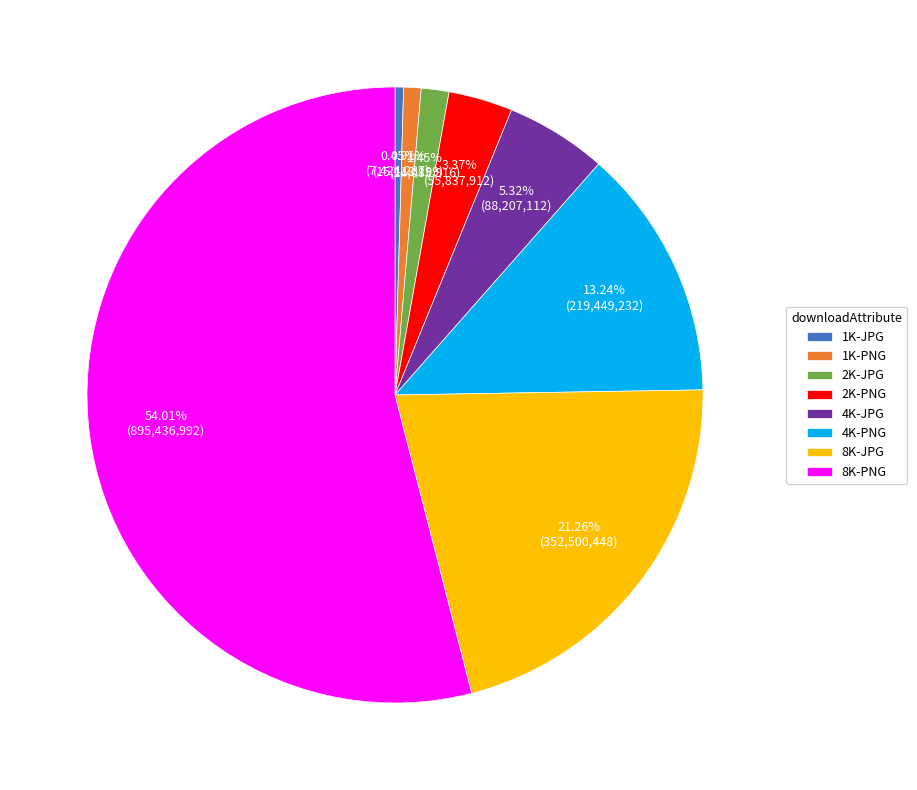

Which category has the biggest portion of the pie?

8K-PNG